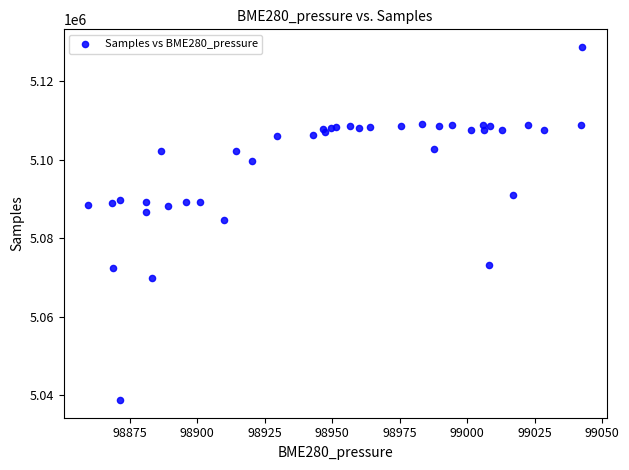

What Y value in the scatter plot is closest to 5083755?

5084748